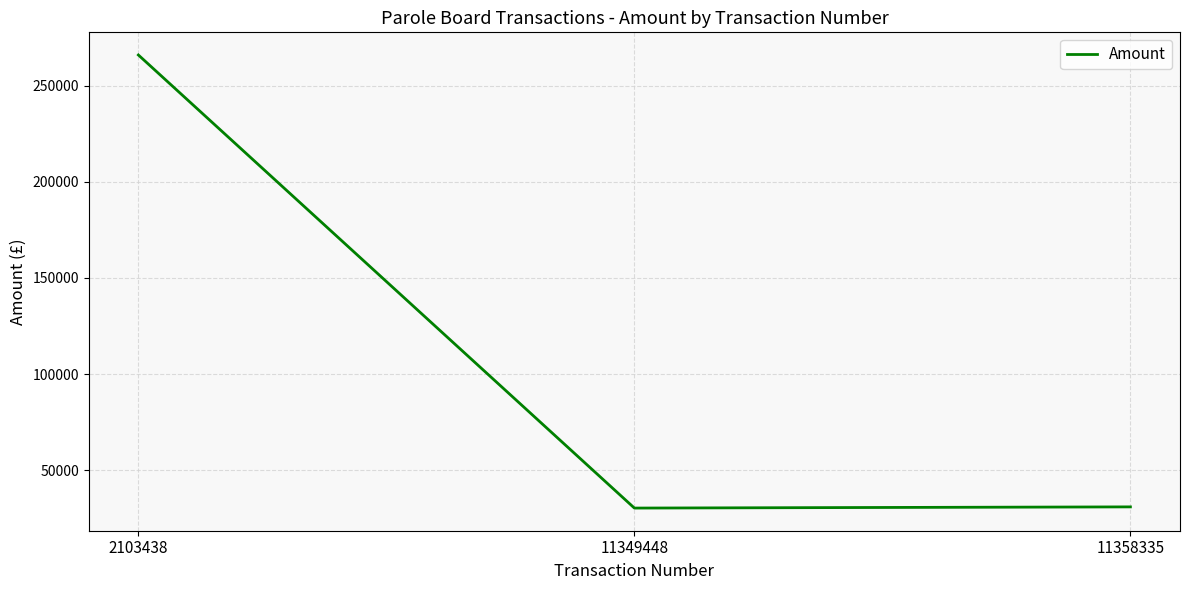

Between 2103438 and 11349448, which is larger?

2103438